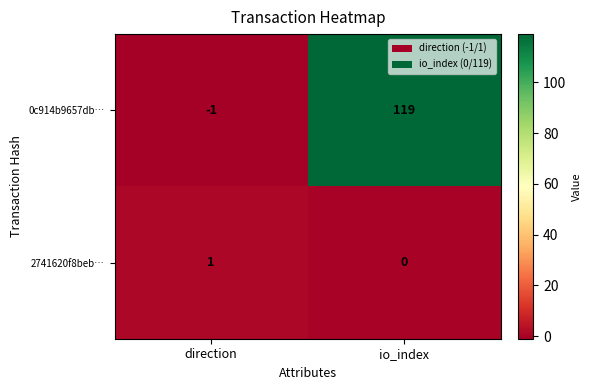

Which label corresponds to the largest value in the chart?

io_index